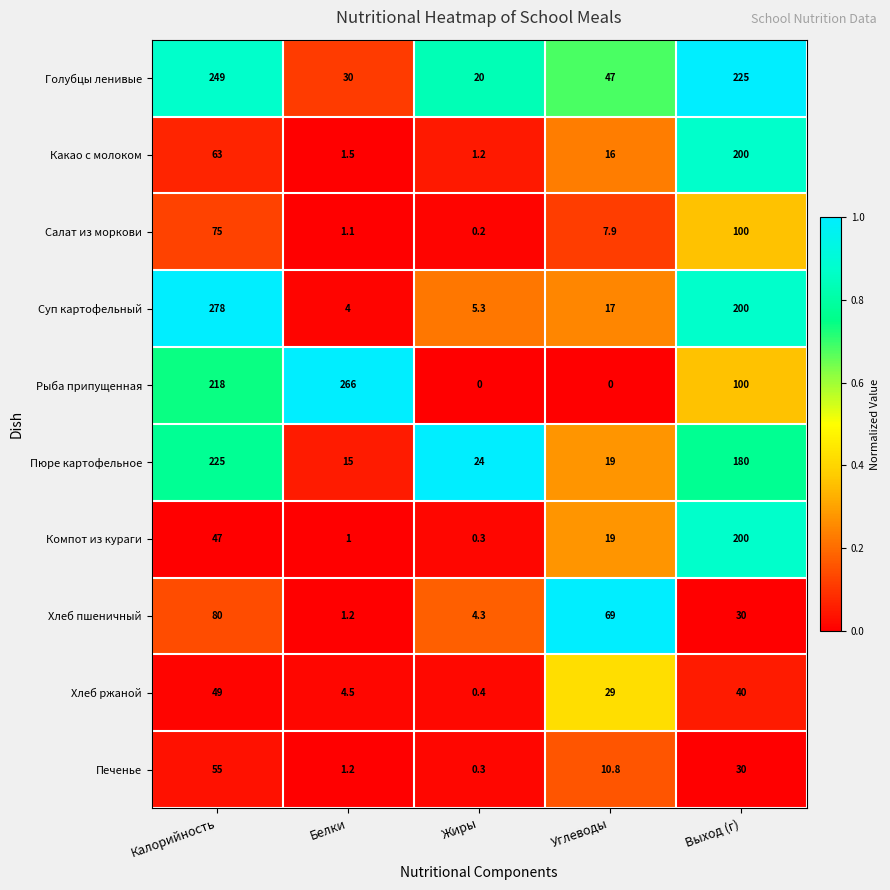

Rank the categories by Голубцы ленивые value from highest to lowest.

Калорийность, Выход (г), Углеводы, Белки, Жиры